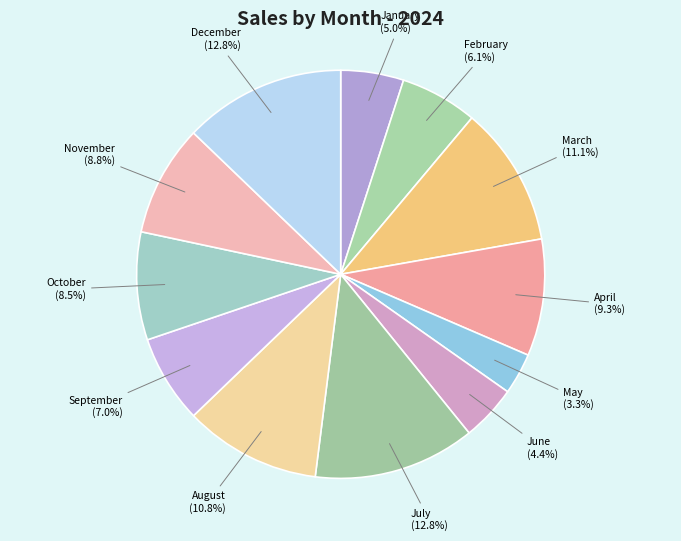

How many slices are in this pie chart?

12